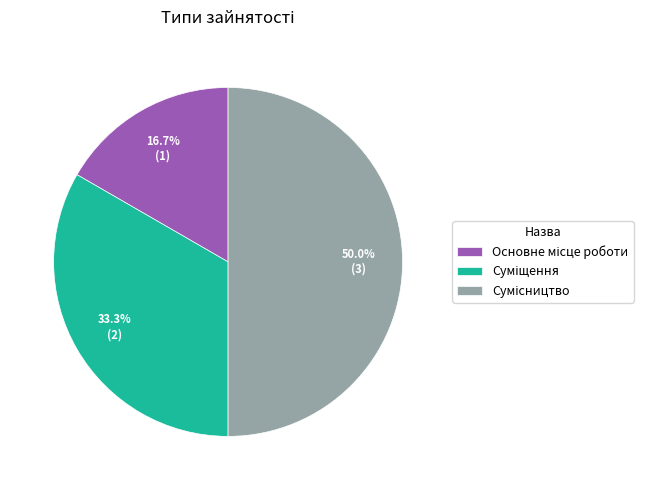

What percentage is the Суміщення slice, to the nearest percent?

33%